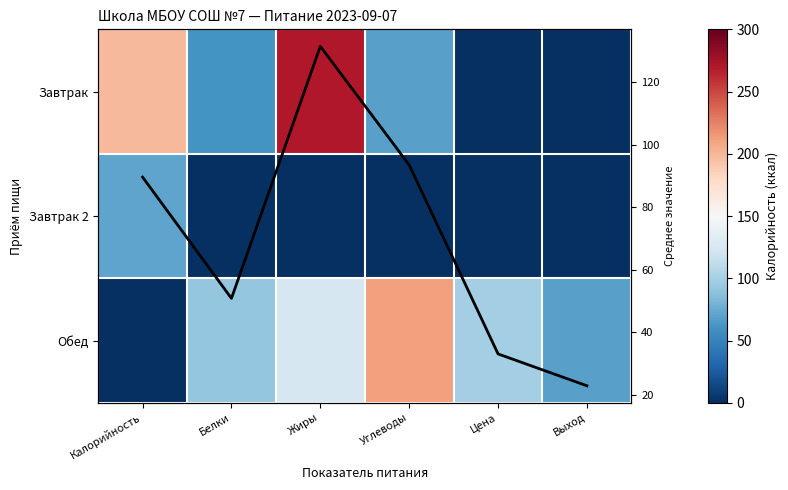

Which has a higher value, Цена or Выход?

Цена